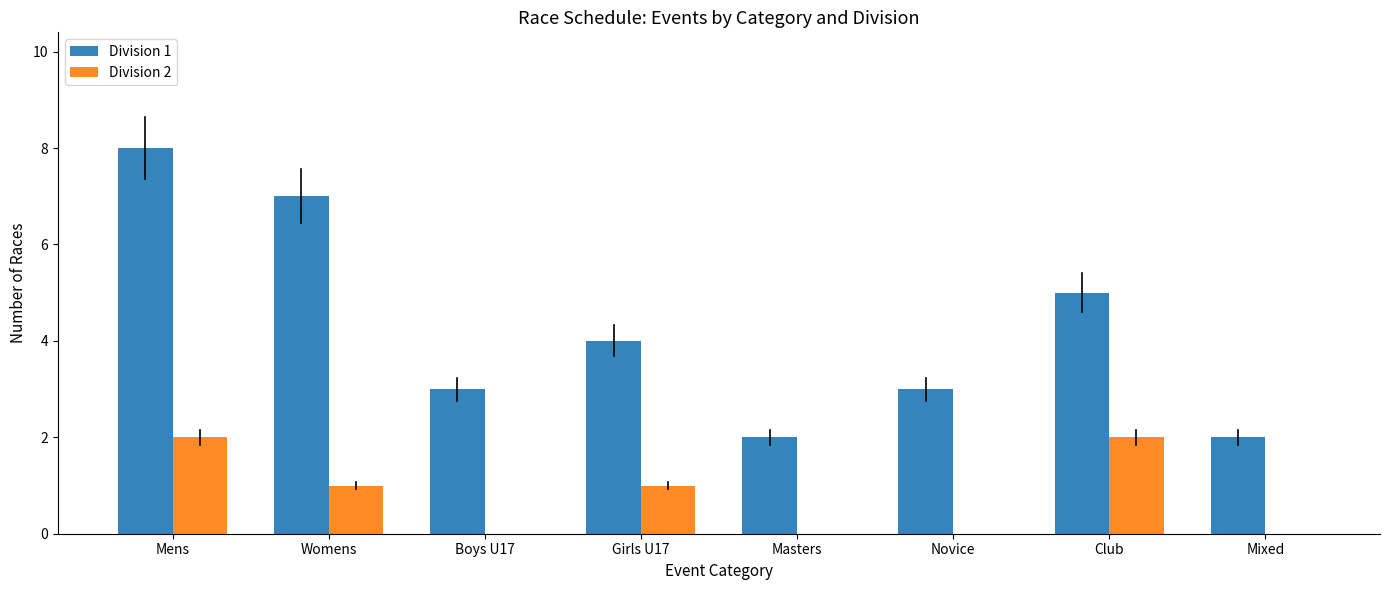

How many data points does each series have?

8